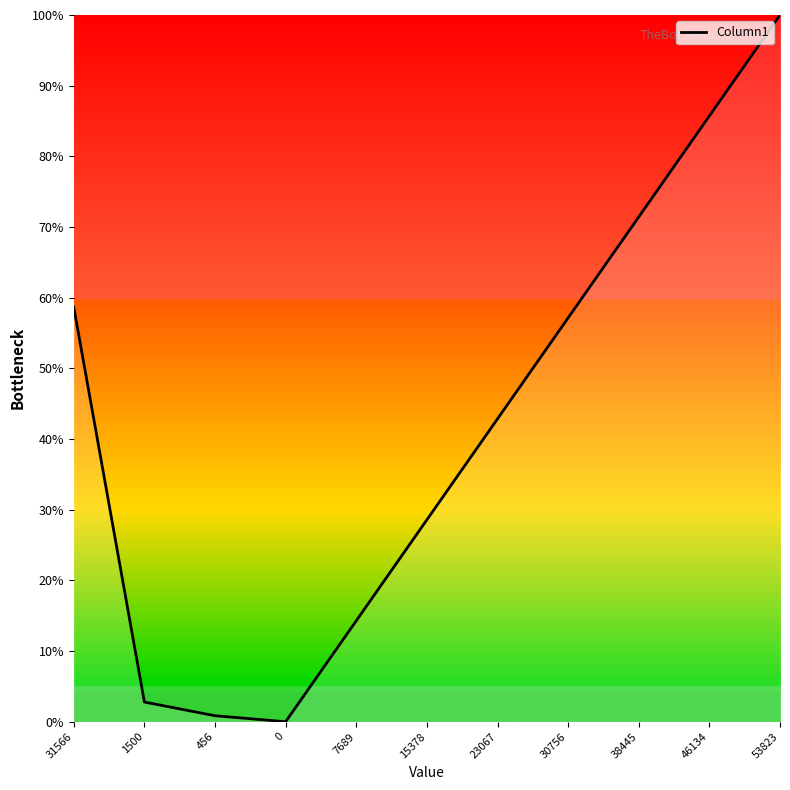

What is the difference between the maximum and minimum values?

100.0